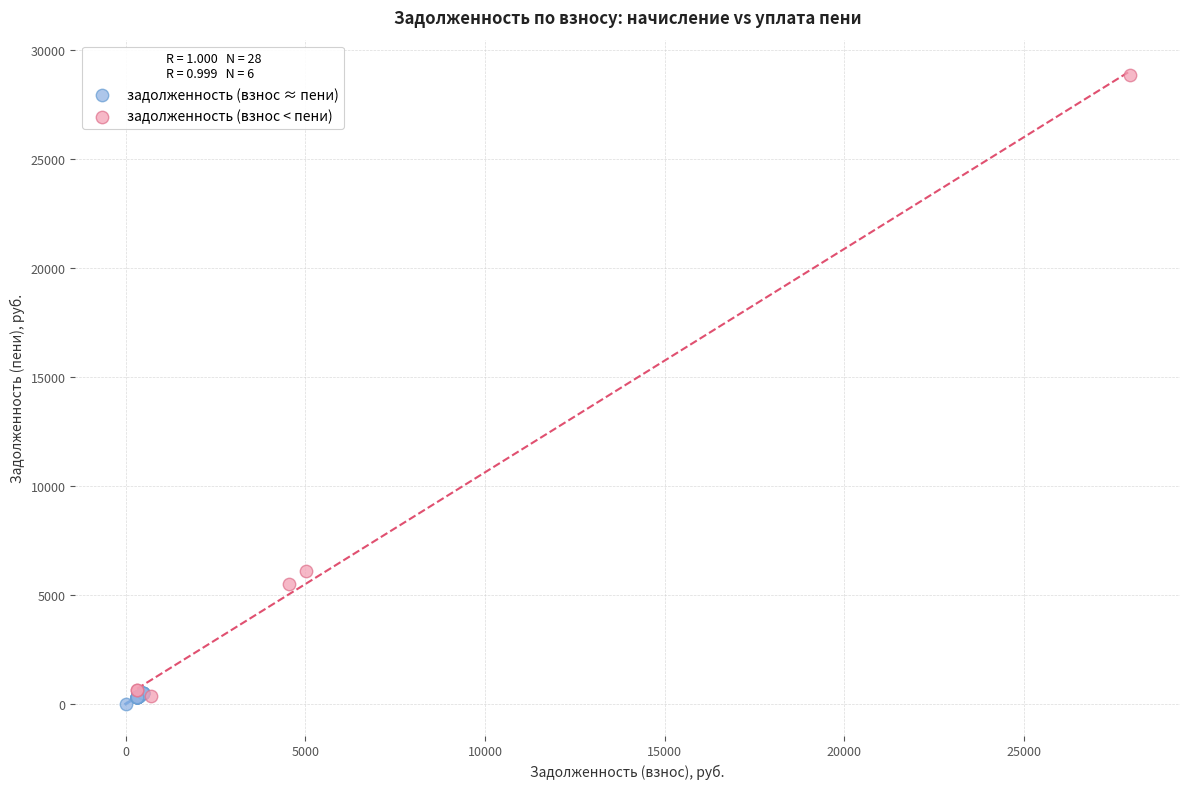

Which series has the widest spread of Y values?

задолженность (взнос < пени)